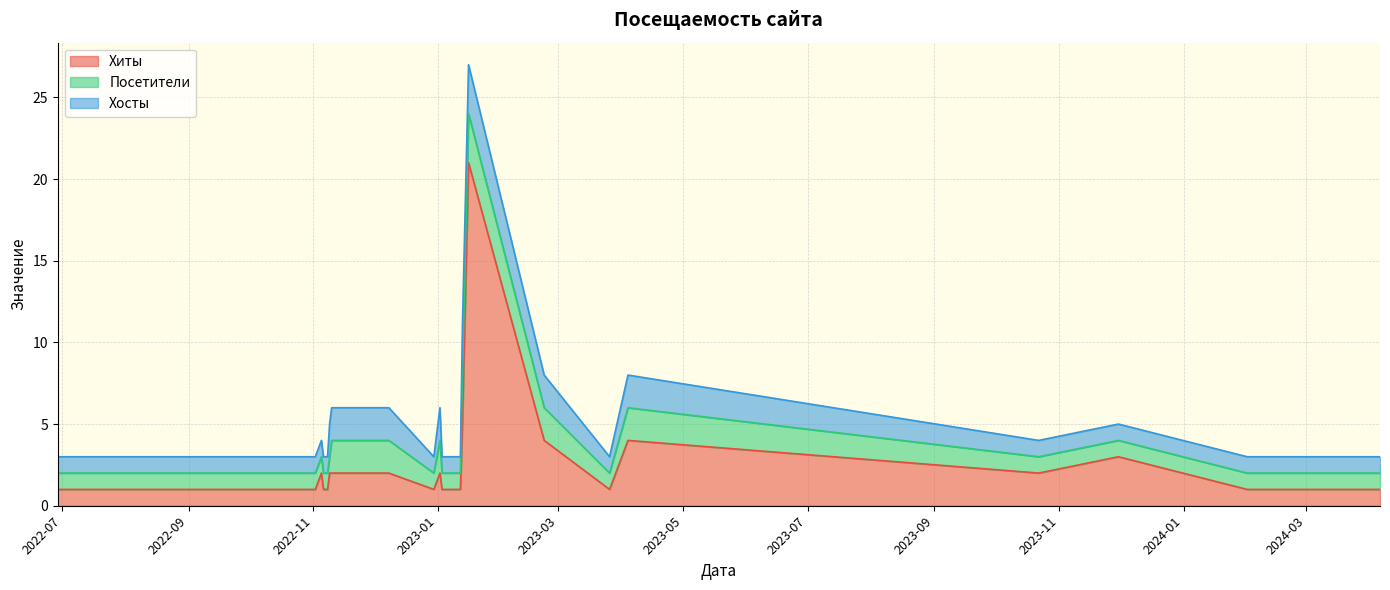

What is the sum of all Посетители values?

49